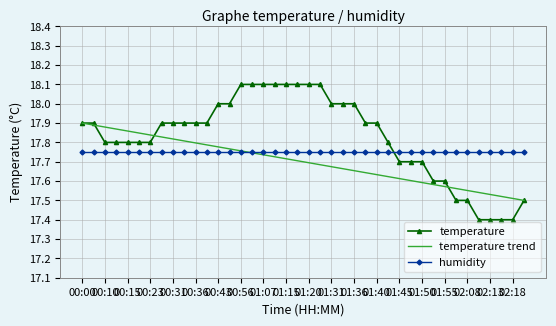

True or false: temperature and humidity intersect in this chart.

True